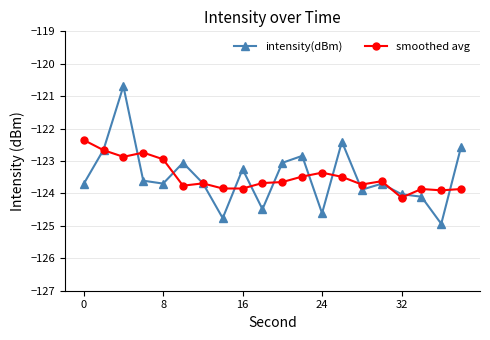

True or false: smoothed avg has more than 0 points higher than both neighbors.

True